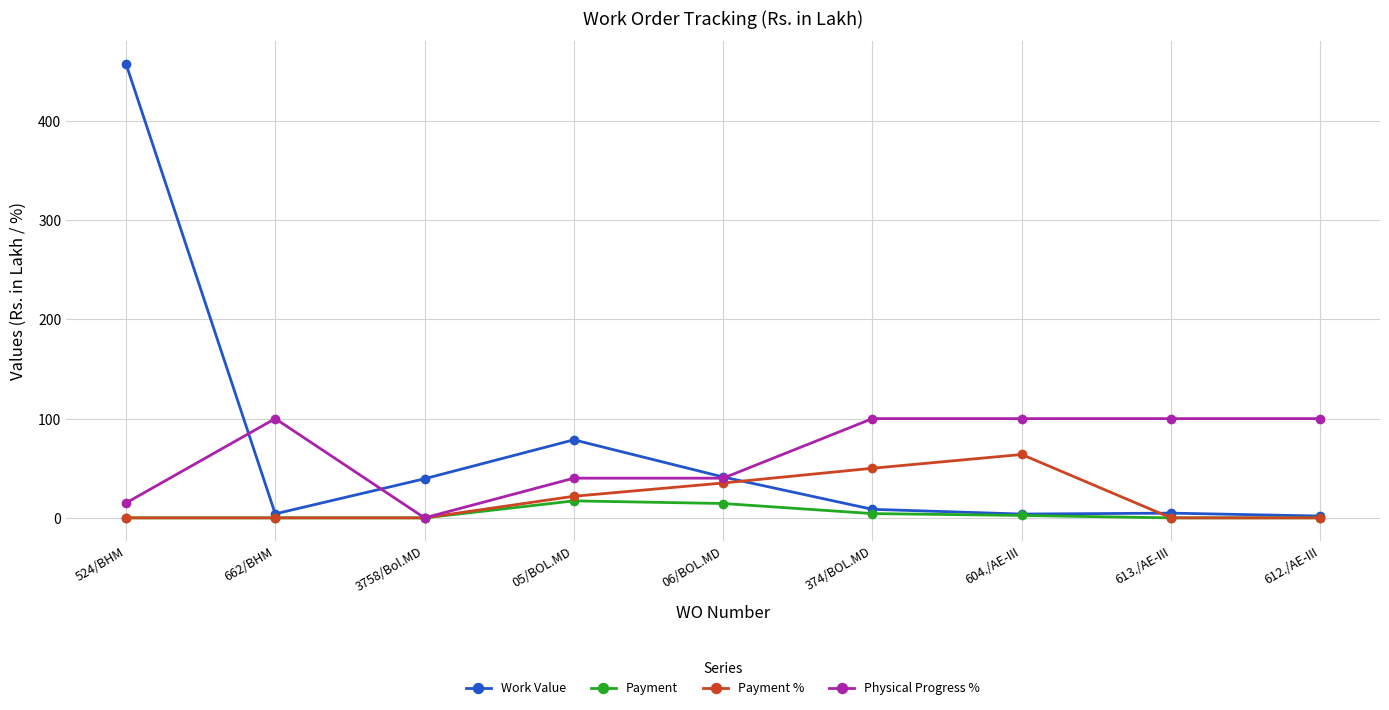

What is the label of the 9th point from the left?

612./AE-III